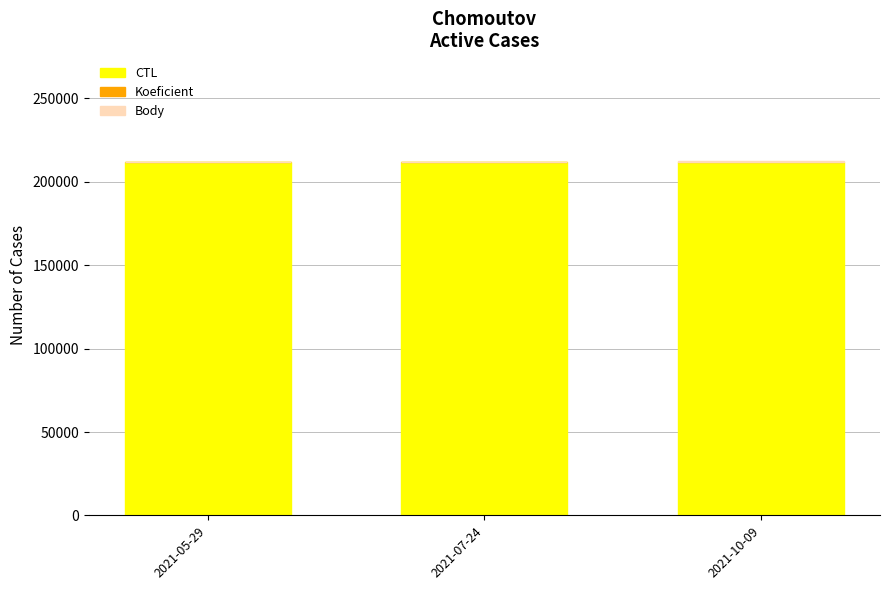

Rank the series by their maximum value, from highest to lowest.

CTL, Body, Koeficient